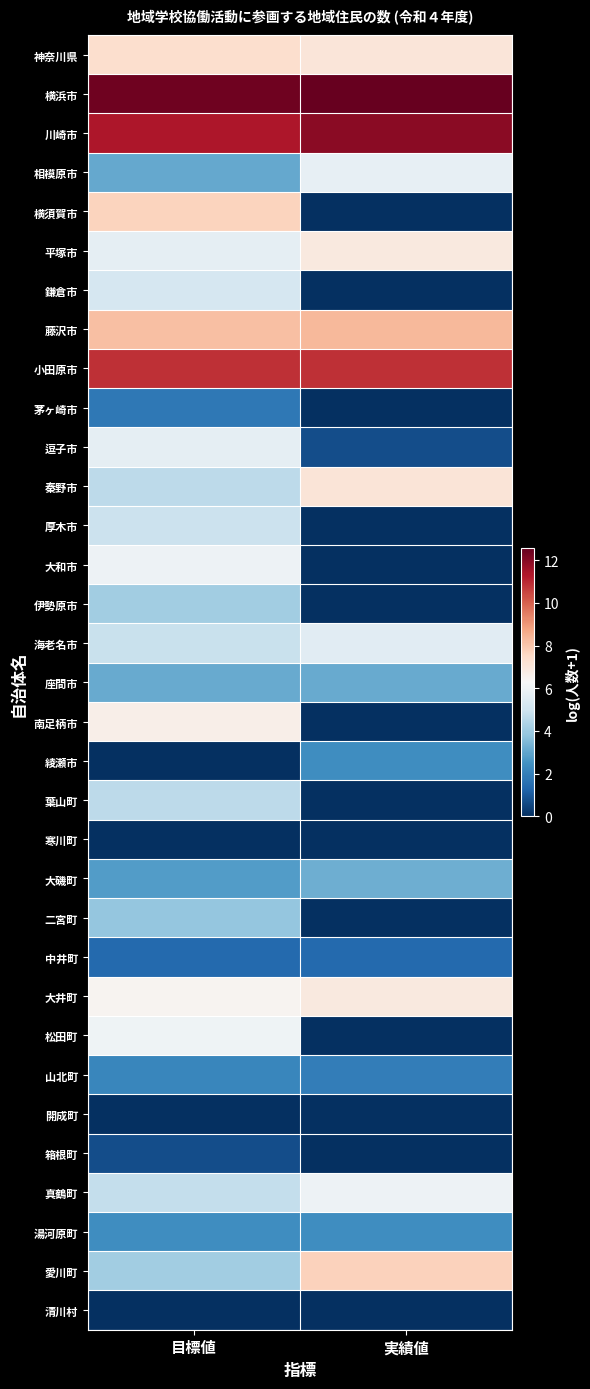

Reading left to right, what are all the values shown in this chart?

神奈川県: 目標値=7.3	実績値=7.1
横浜市: 目標値=12.4	実績値=12.6
川崎市: 目標値=11.3	実績値=11.9
相模原市: 目標値=3.0	実績値=5.8
横須賀市: 目標値=7.7	実績値=0.0
平塚市: 目標値=5.7	実績値=6.9
鎌倉市: 目標値=5.2	実績値=0.0
藤沢市: 目標値=8.2	実績値=8.3
小田原市: 目標値=10.8	実績値=10.9
茅ヶ崎市: 目標値=1.8	実績値=0.0
逗子市: 目標値=5.7	実績値=0.7
秦野市: 目標値=4.6	実績値=7.1
厚木市: 目標値=4.9	実績値=0.0
大和市: 目標値=5.9	実績値=0.0
伊勢原市: 目標値=4.1	実績値=0.0
海老名市: 目標値=4.9	実績値=5.6
座間市: 目標値=3.1	実績値=3.1
南足柄市: 目標値=6.7	実績値=0.0
綾瀬市: 目標値=0.0	実績値=2.4
葉山町: 目標値=4.6	実績値=0.0
寒川町: 目標値=0.0	実績値=0.0
大磯町: 目標値=2.8	実績値=3.2
二宮町: 目標値=3.8	実績値=0.0
中井町: 目標値=1.4	実績値=1.4
大井町: 目標値=6.4	実績値=6.9
松田町: 目標値=6.0	実績値=0.0
山北町: 目標値=2.2	実績値=1.9
開成町: 目標値=0.0	実績値=0.0
箱根町: 目標値=0.7	実績値=0.0
真鶴町: 目標値=4.8	実績値=5.9
湯河原町: 目標値=2.4	実績値=2.4
愛川町: 目標値=4.1	実績値=7.7
清川村: 目標値=0.0	実績値=0.0